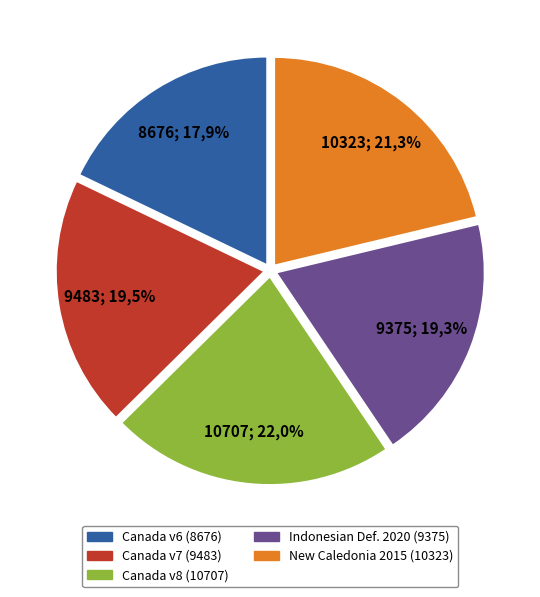

How many slices are in this pie chart?

5